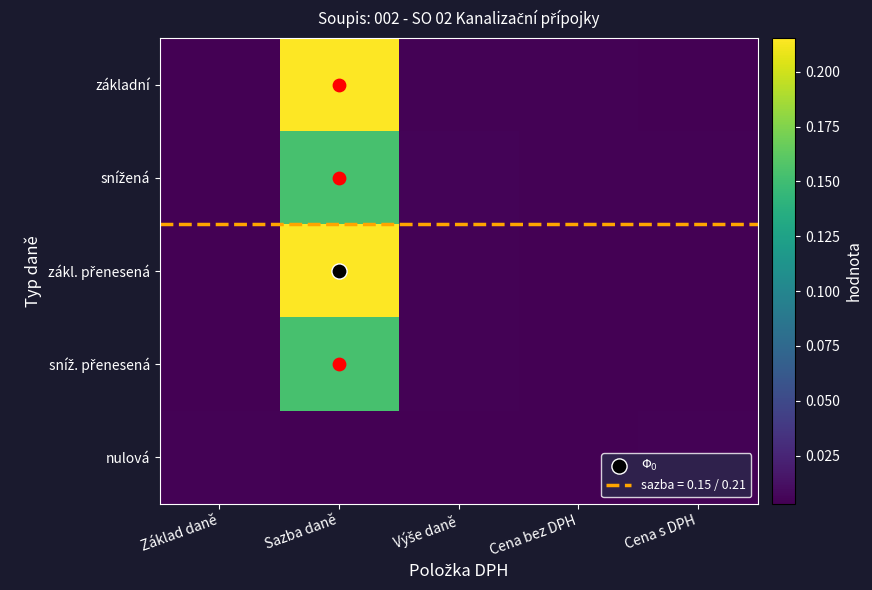

At how many categories does at least one series exceed 0?

5